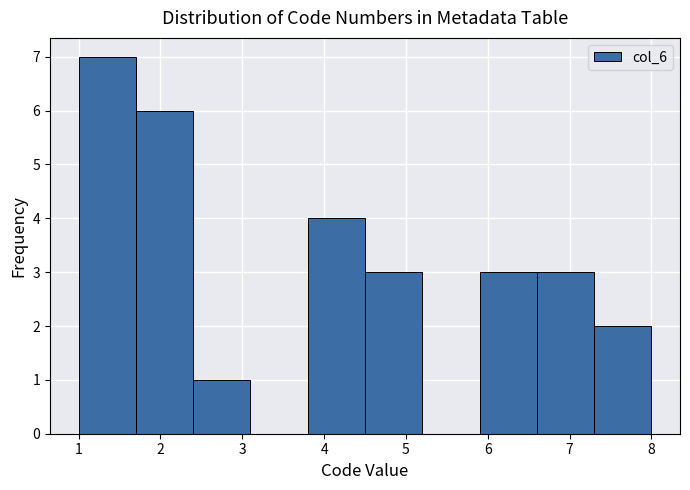

Reading left to right, list every bar in this chart as the range it spans on the x-axis followed by its height. The values are not printed on the chart, so give them approximately, as read against the axis.

1.0 to 1.7: 7
1.7 to 2.4: 6
2.4 to 3.1: 1
3.1 to 3.8: 0
3.8 to 4.5: 4
4.5 to 5.2: 3
5.2 to 5.9: 0
5.9 to 6.6: 3
6.6 to 7.3: 3
7.3 to 8.0: 2